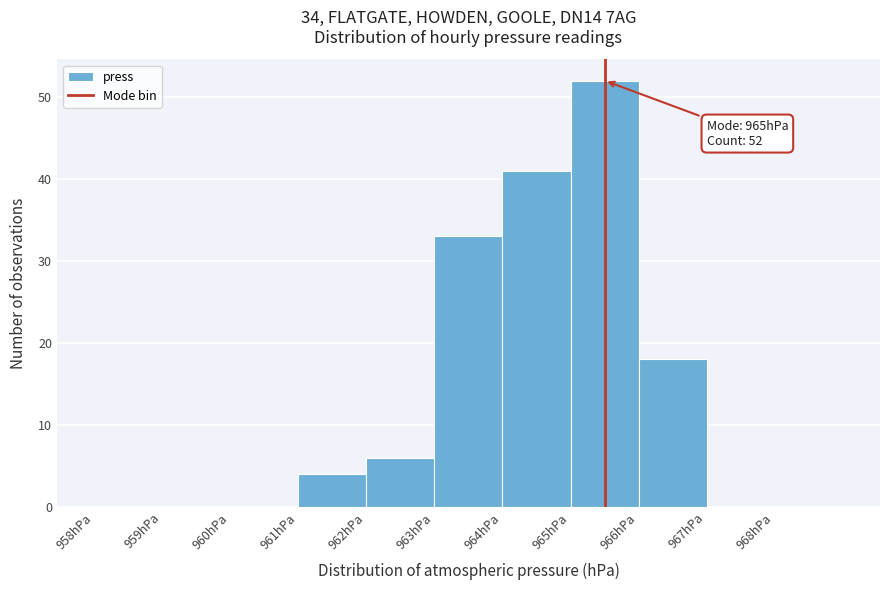

Which range on the x-axis has the tallest bar?

965 to 966